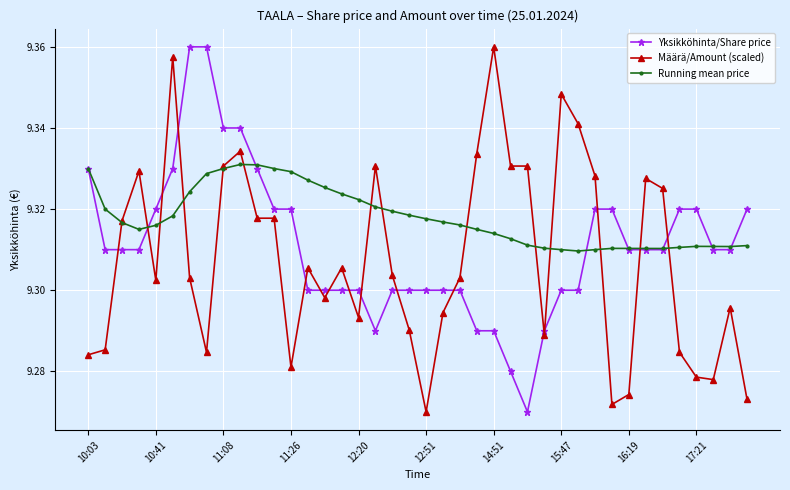

Which series ends up on top after the final intersection of Määrä/Amount (scaled) and Yksikköhinta/Share price?

Yksikköhinta/Share price